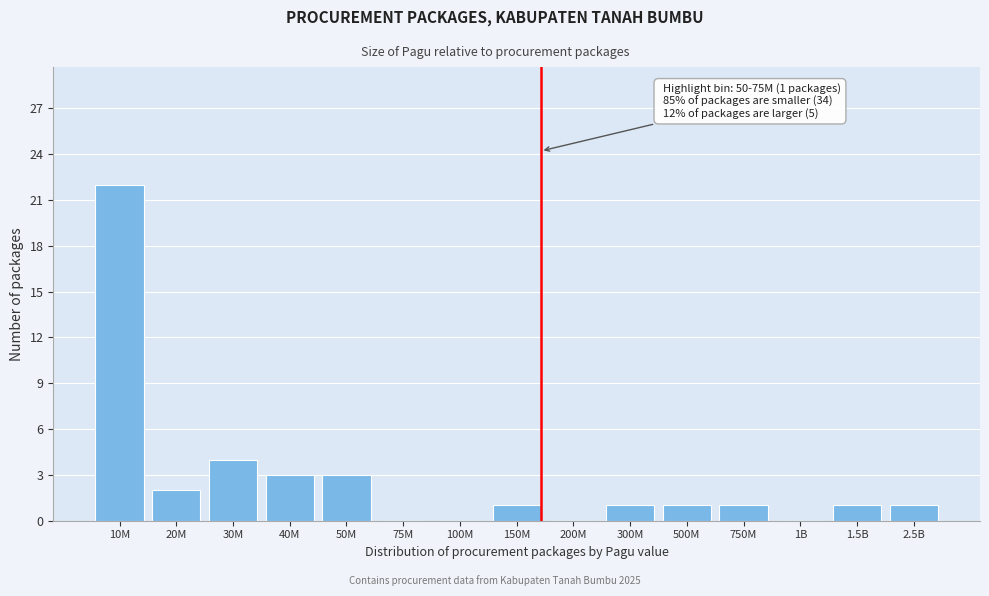

Reading left to right, what are all the values shown in this chart?

10M=22	20M=2	30M=4	40M=3	50M=3	75M=0	100M=0	150M=1	200M=0	300M=1	500M=1	750M=1	1B=0	1.5B=1	2.5B=1